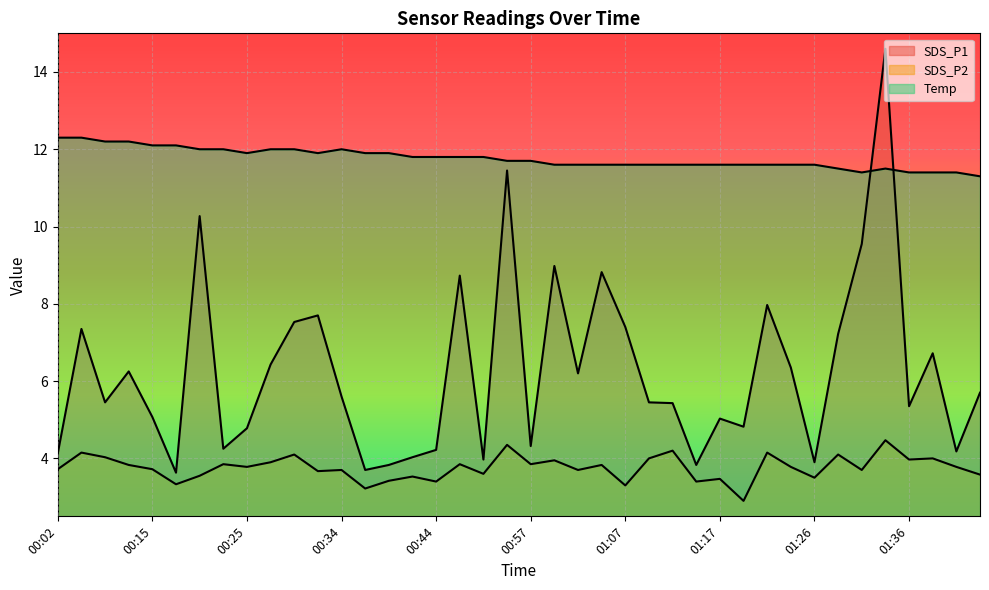

Is it true that SDS_P2 equals 3.5 at 01:17?

True